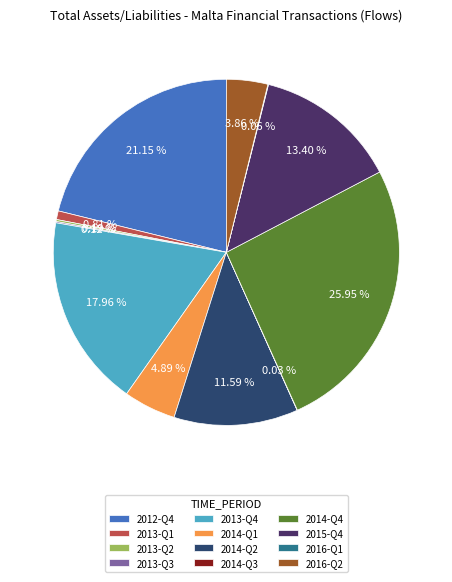

Is there any slice that represents more than half of the pie?

No